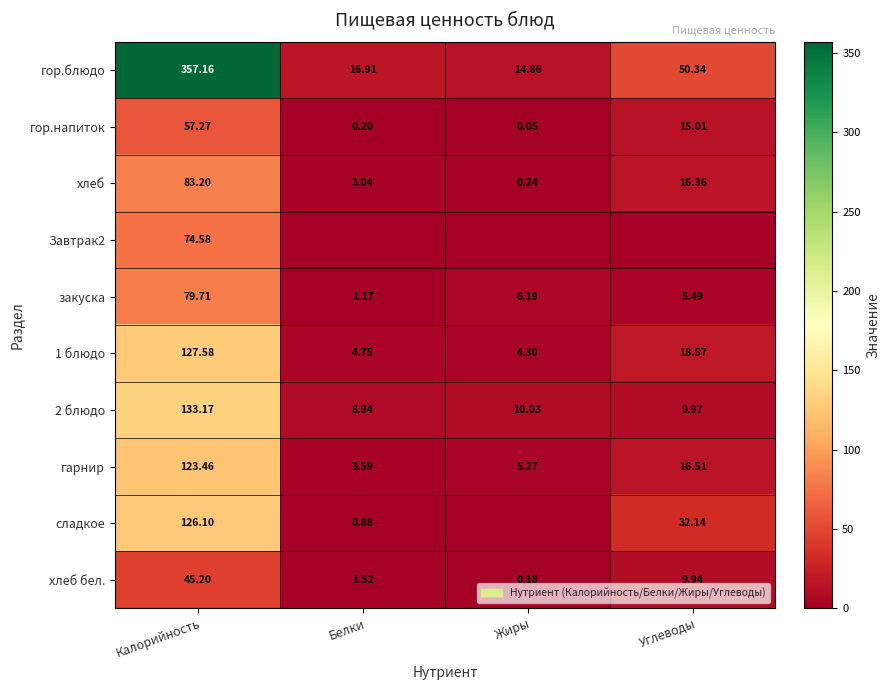

At which category is the sum across all series the highest?

Калорийность